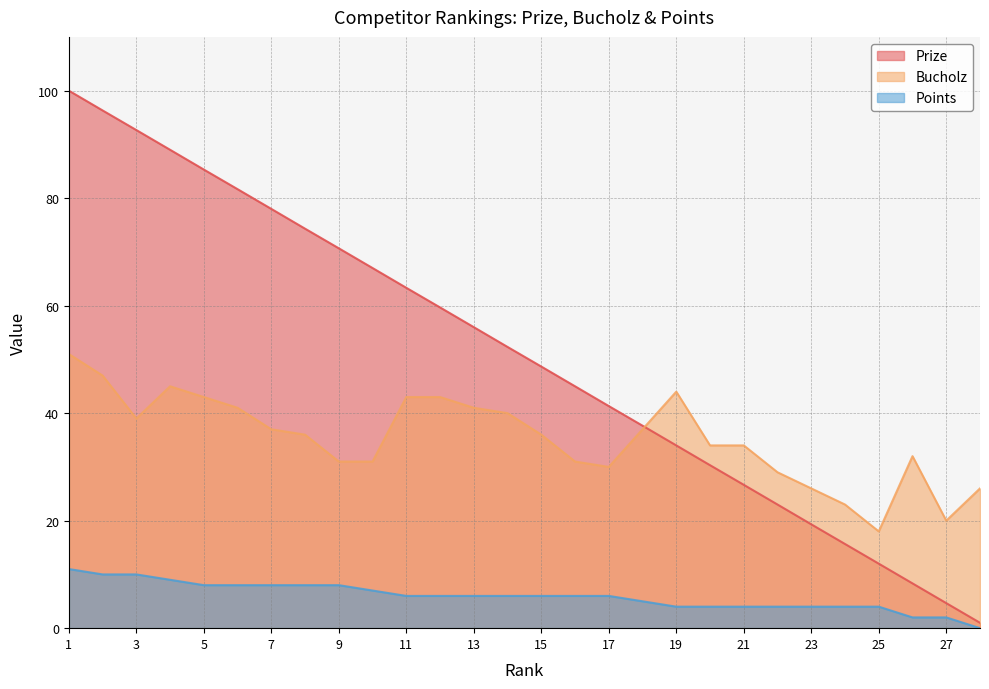

What is the average value of the Bucholz series?

35.3